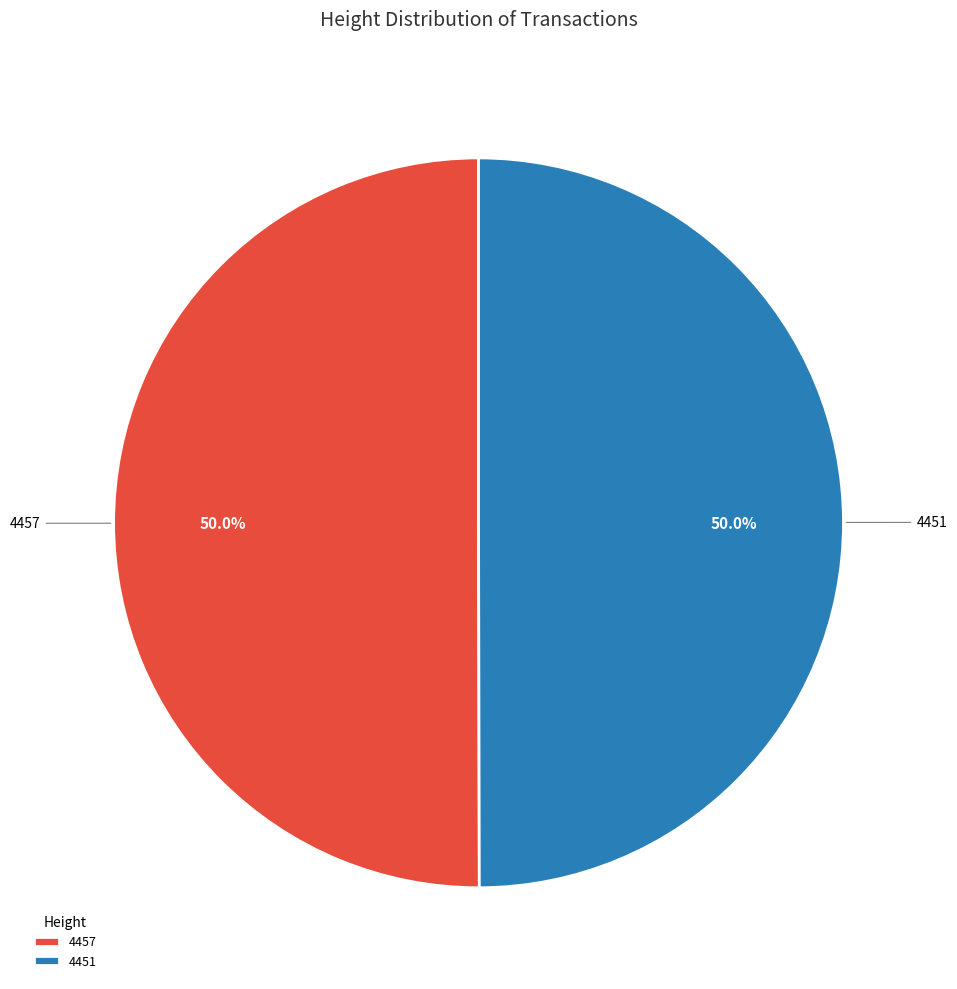

What percentage is NOT represented by 4457?

50.0%